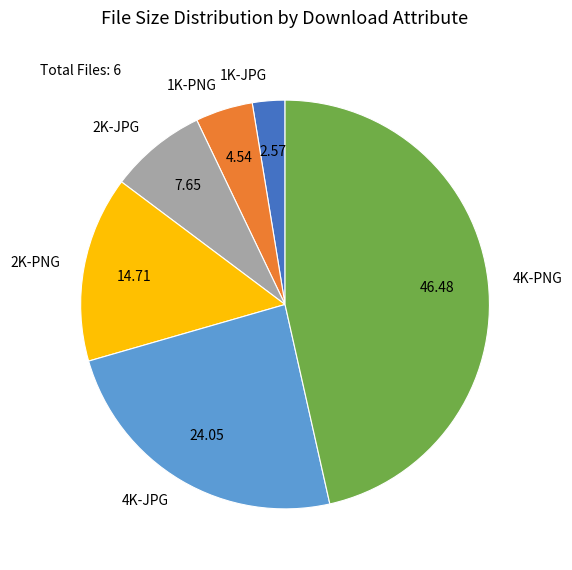

Do 1K-PNG and 4K-JPG together represent more than half of the pie?

No